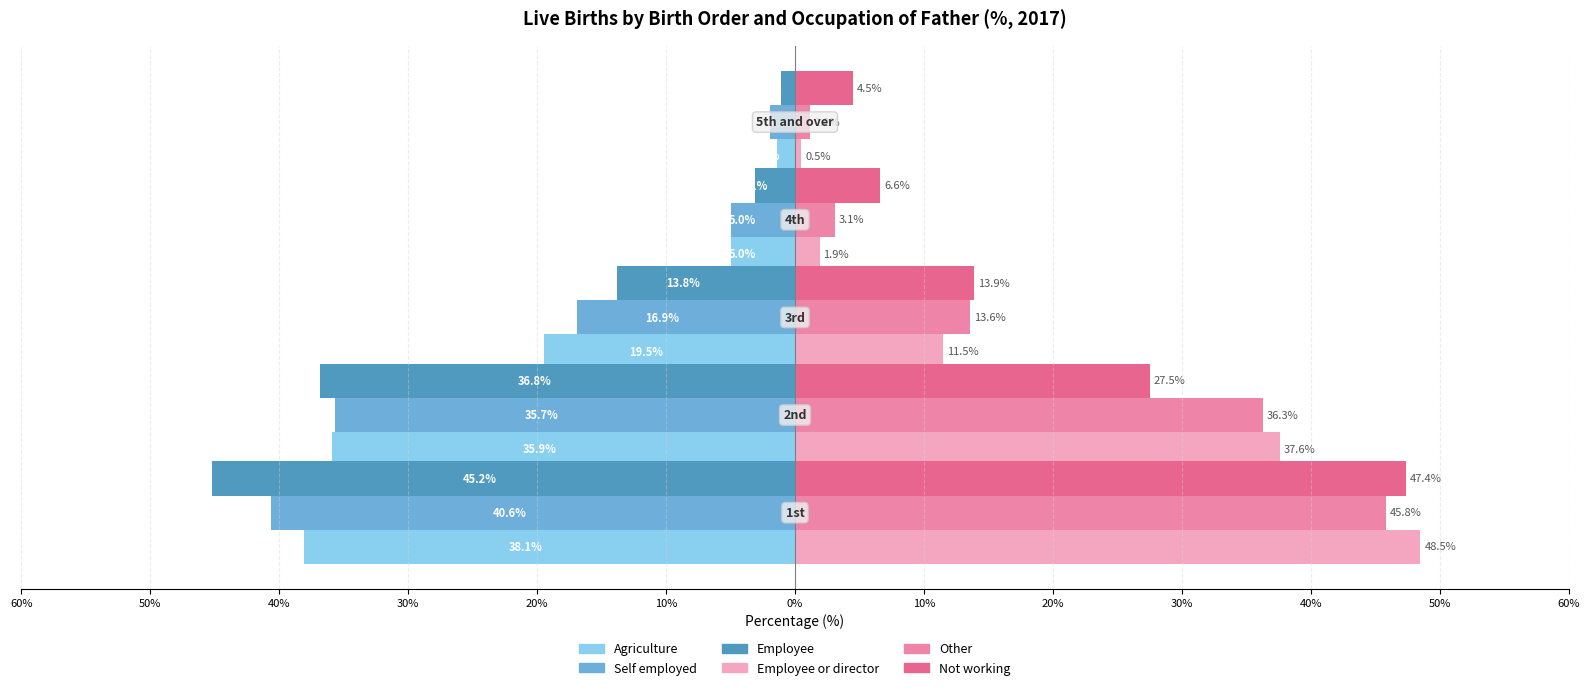

What are all the series names shown in the legend?

Agriculture, Self employed, Employee, Employee or director, Other, Not working